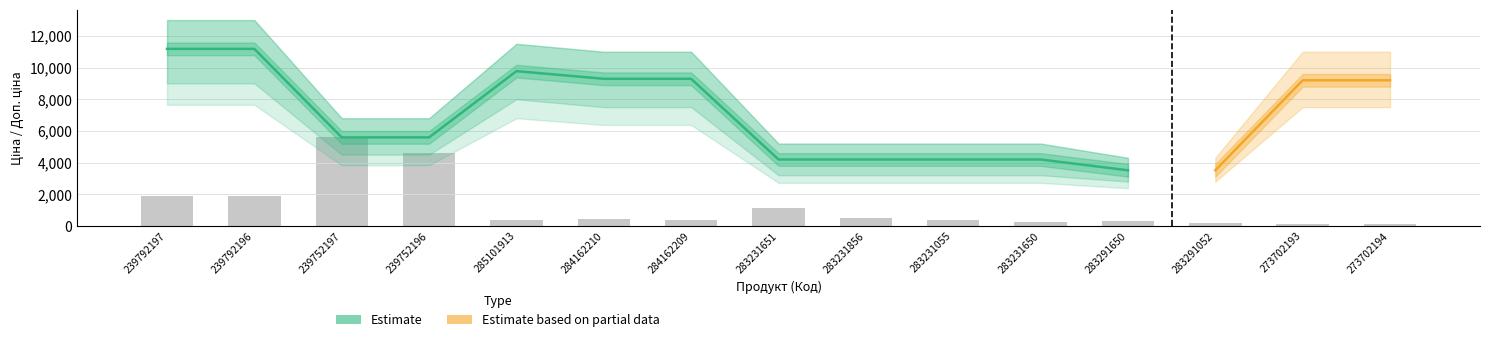

Reading left to right, extract all data points from this chart.

1912.2	1918.8	5591.0	4618.4	350.7	410.2	363.9	1138.0	516.1	370.5	264.7	284.5	178.6	132.3	119.1